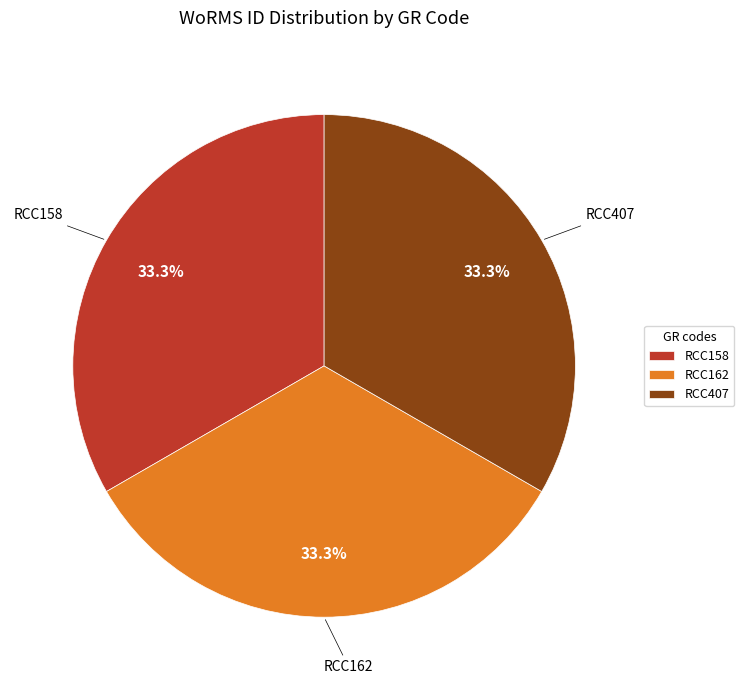

To the nearest percent, what percentage of the pie is RCC162?

33%